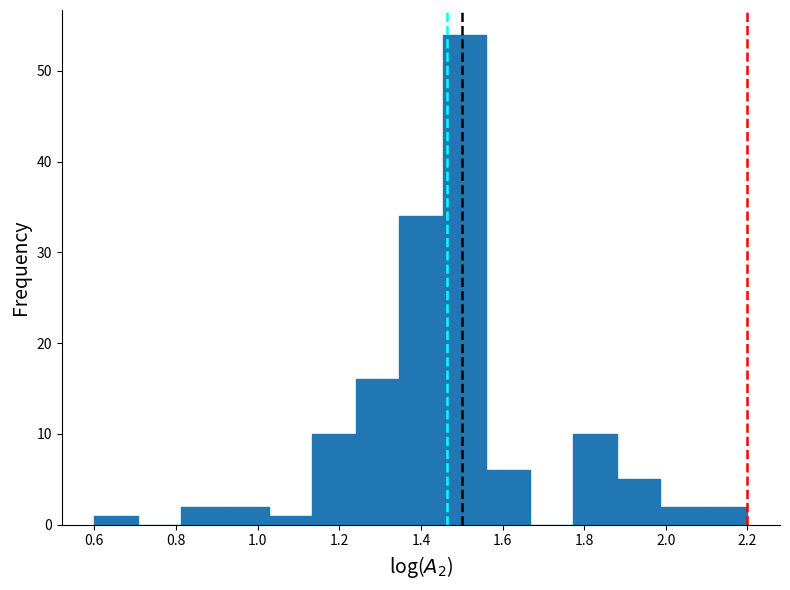

Which range on the x-axis has the tallest bar?

1.46 to 1.56